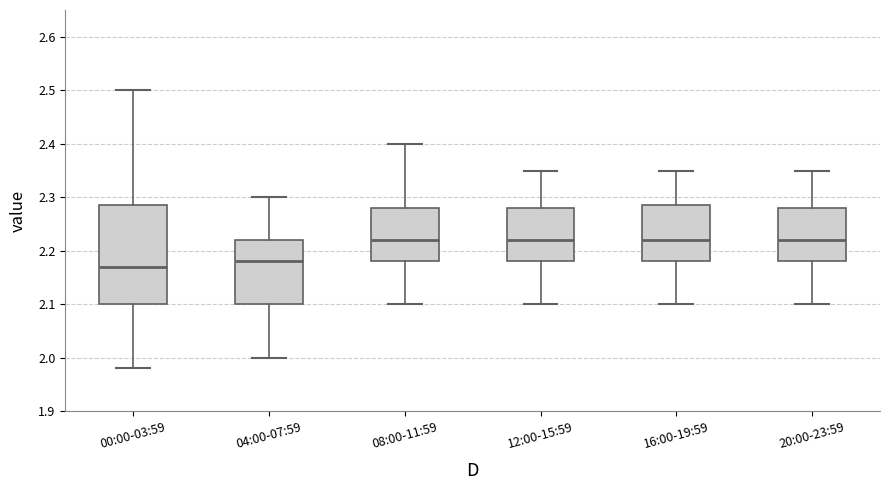

Which box is the tallest, from its lower edge to its upper edge?

00:00-03:59